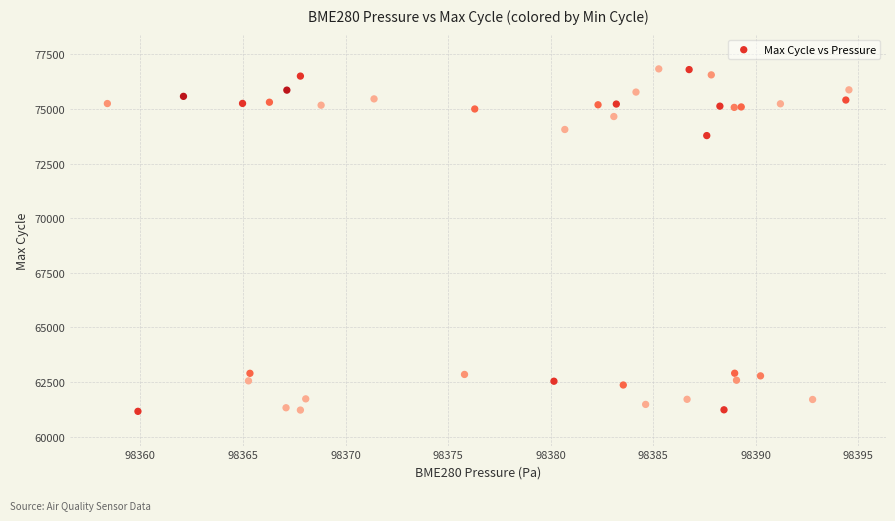

What Y value in the scatter plot is closest to 68996?

73779